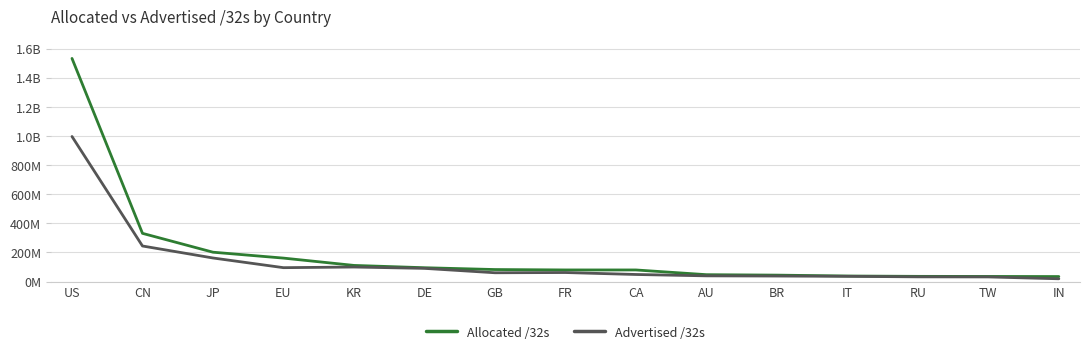

What are all the series names shown in the legend?

Allocated /32s, Advertised /32s